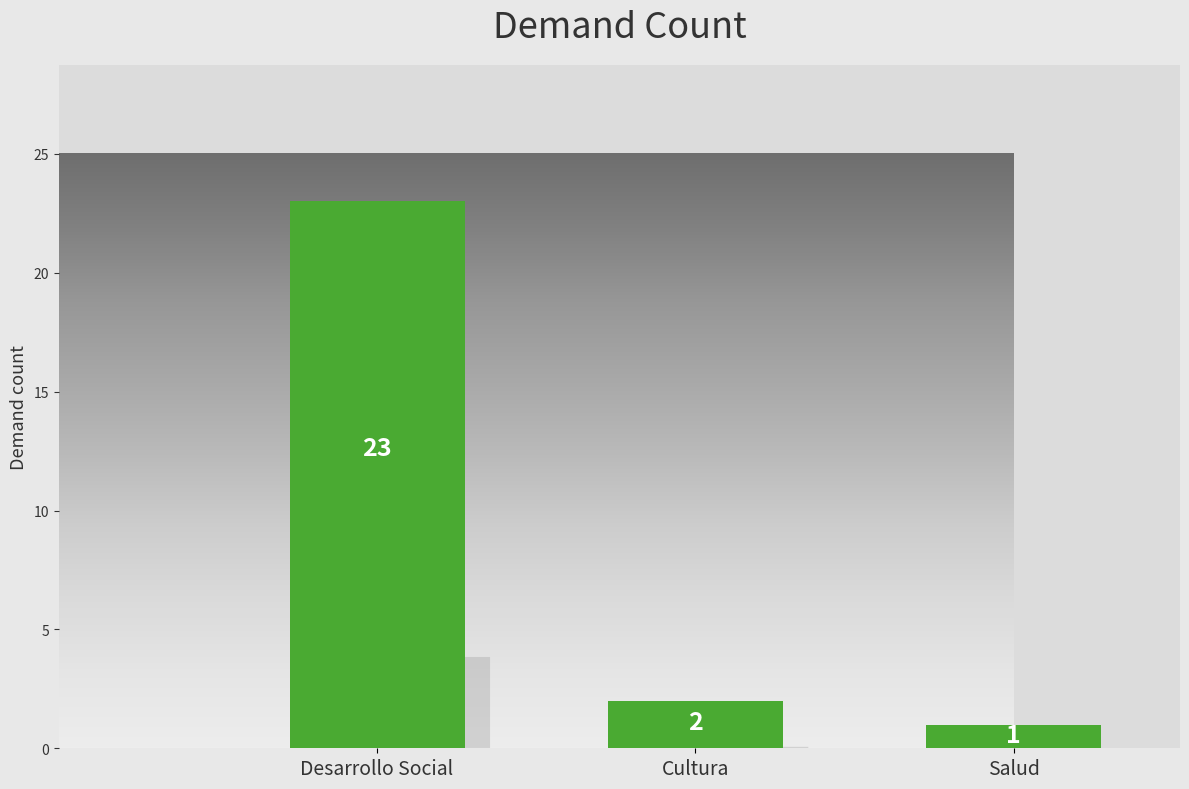

How many data points are less than 2?

1